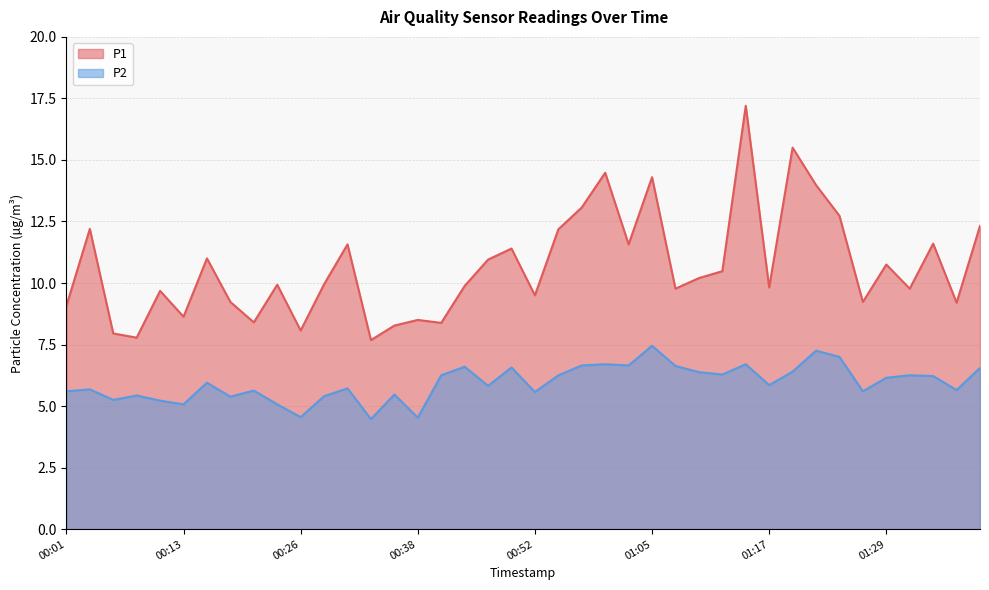

At which label does P1 reach its peak?

01:14